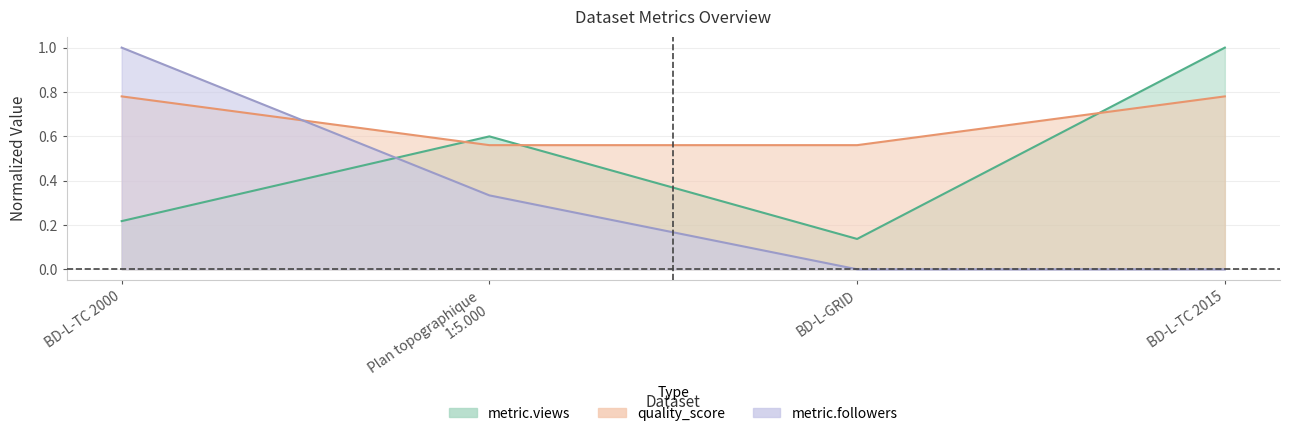

Rank the series by their average value, from lowest to highest.

metric.followers, metric.views, quality_score